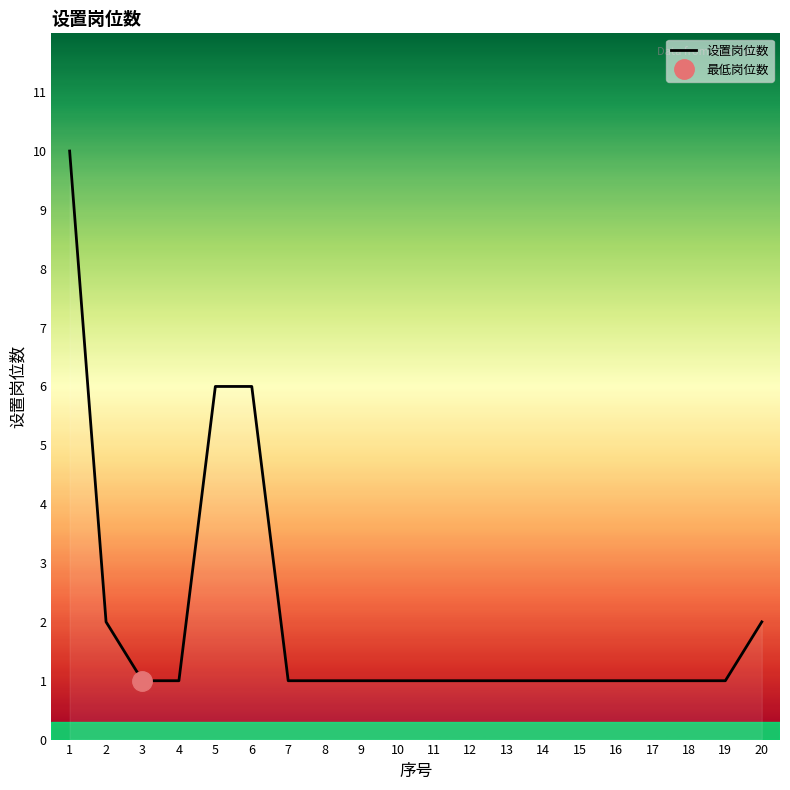

Between 19 and 5, which is larger?

5